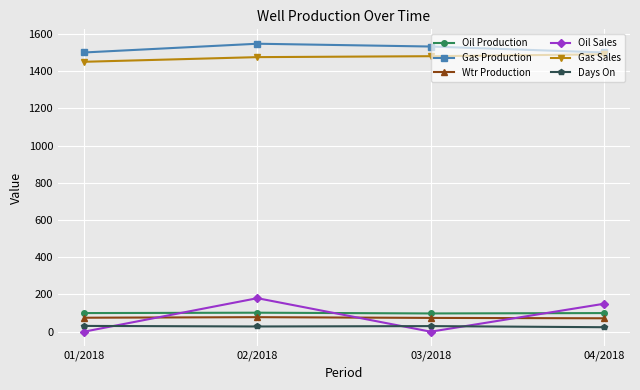

What is the total value across all series at 04/2018?

3336